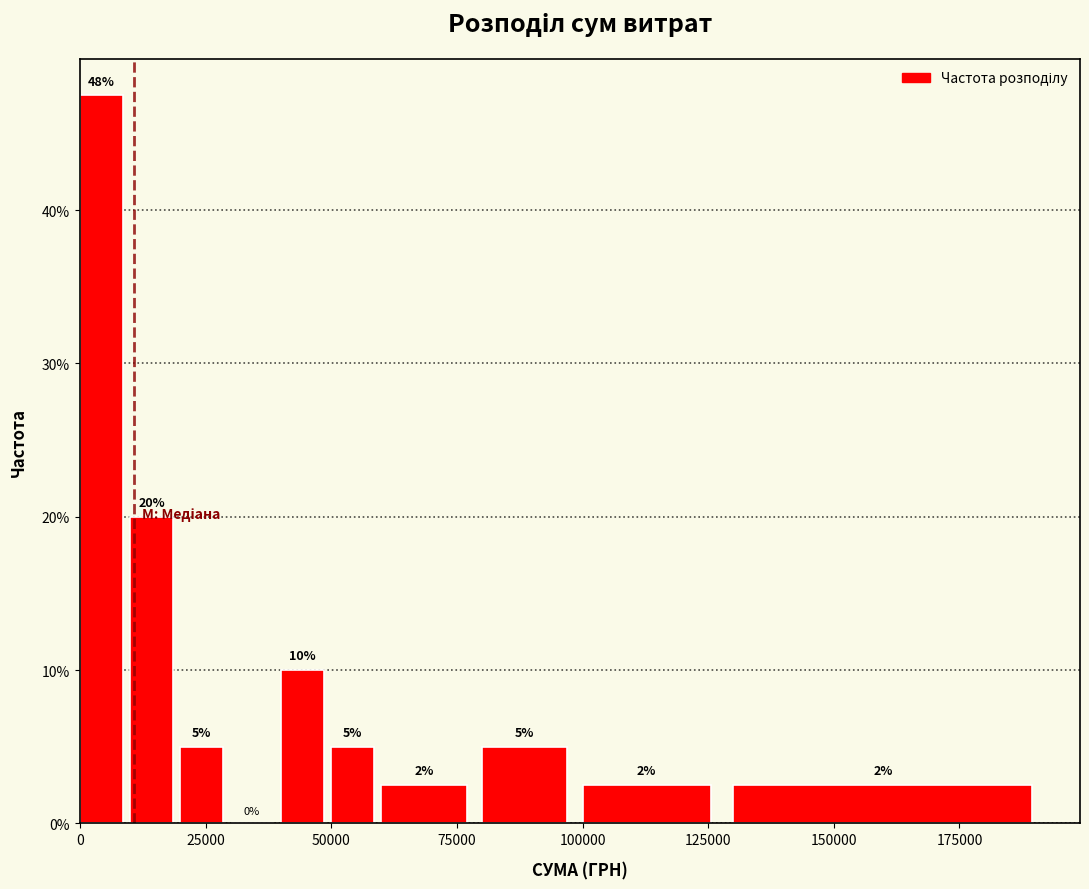

Read against the x-axis, roughly where is the centre of the tallest bar?

5000